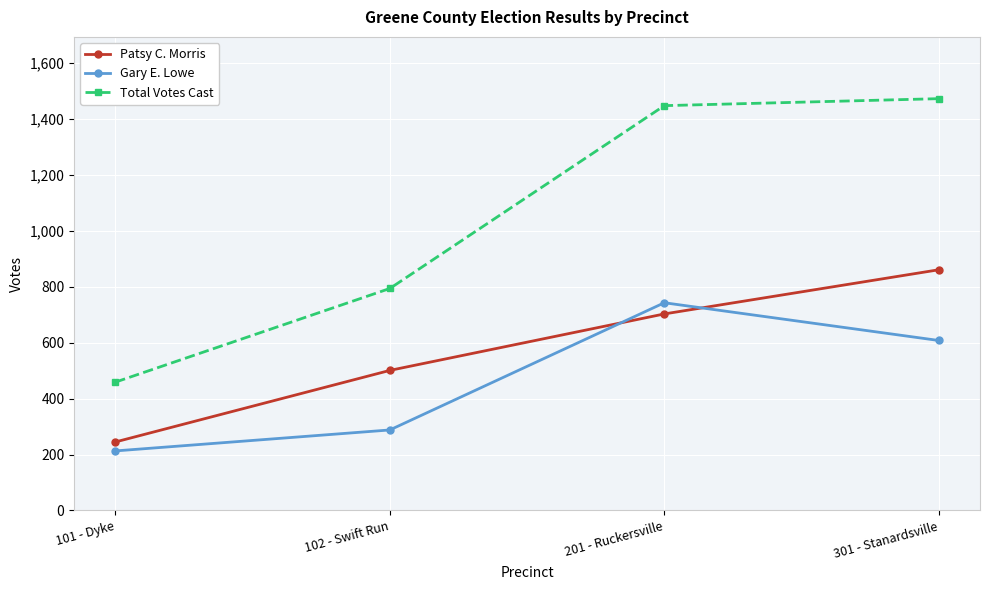

What is the spread (max minus min) of values at 101 - Dyke?

246